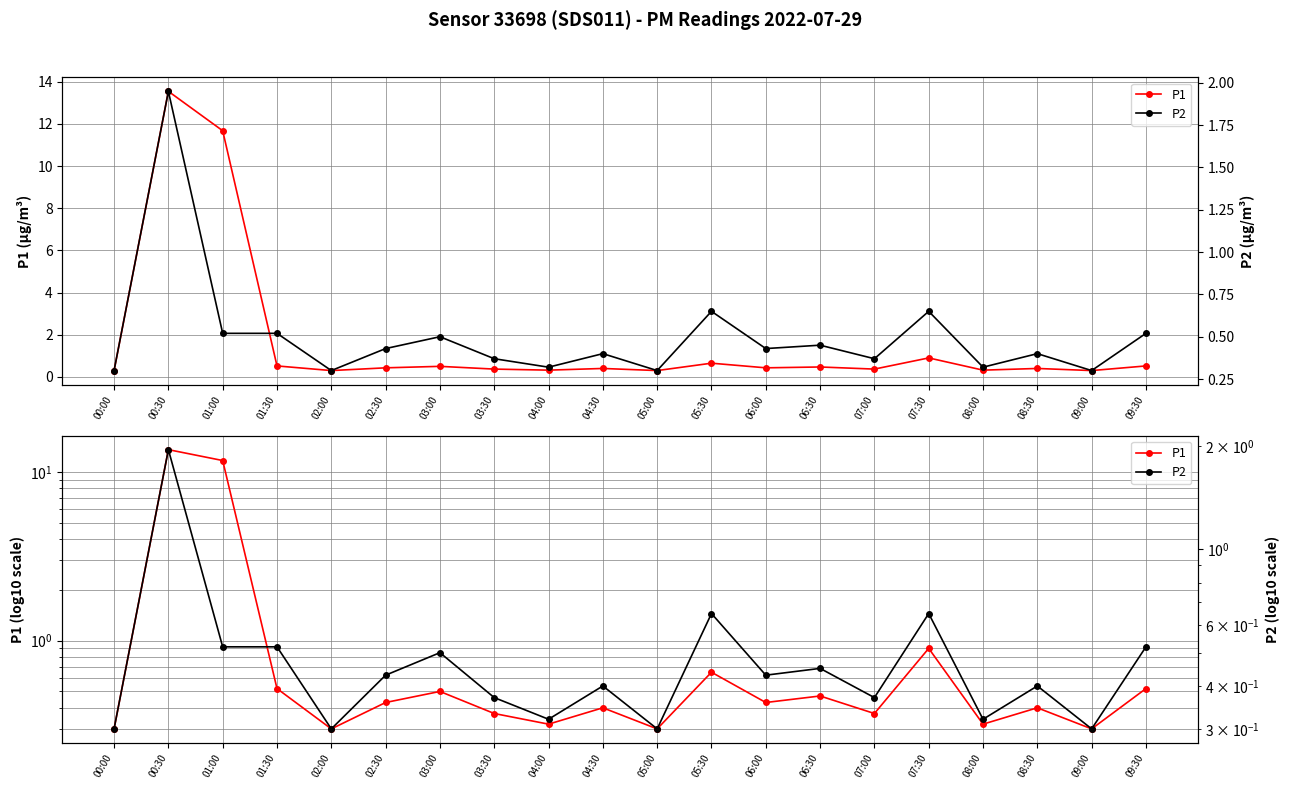

What is the value of the P2 point at the 8th from the left?

0.4